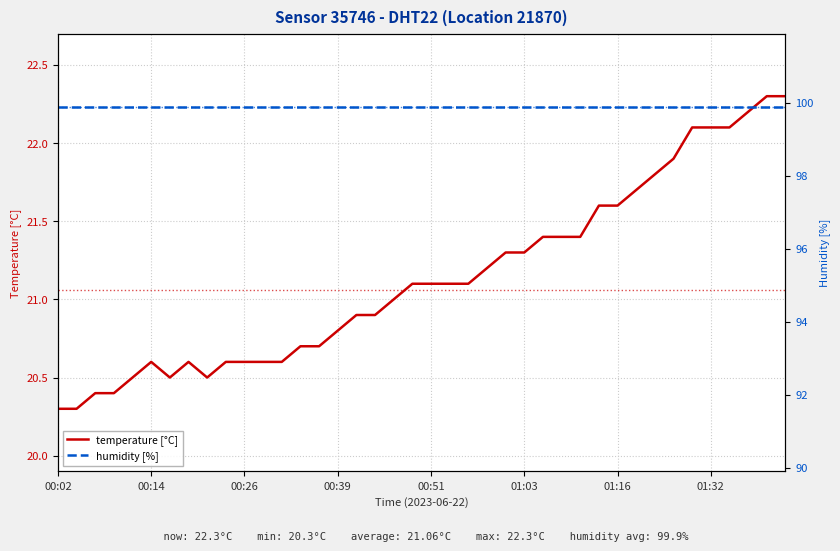

What is the approximate value of temperature [°C] at 00:39?

20.8